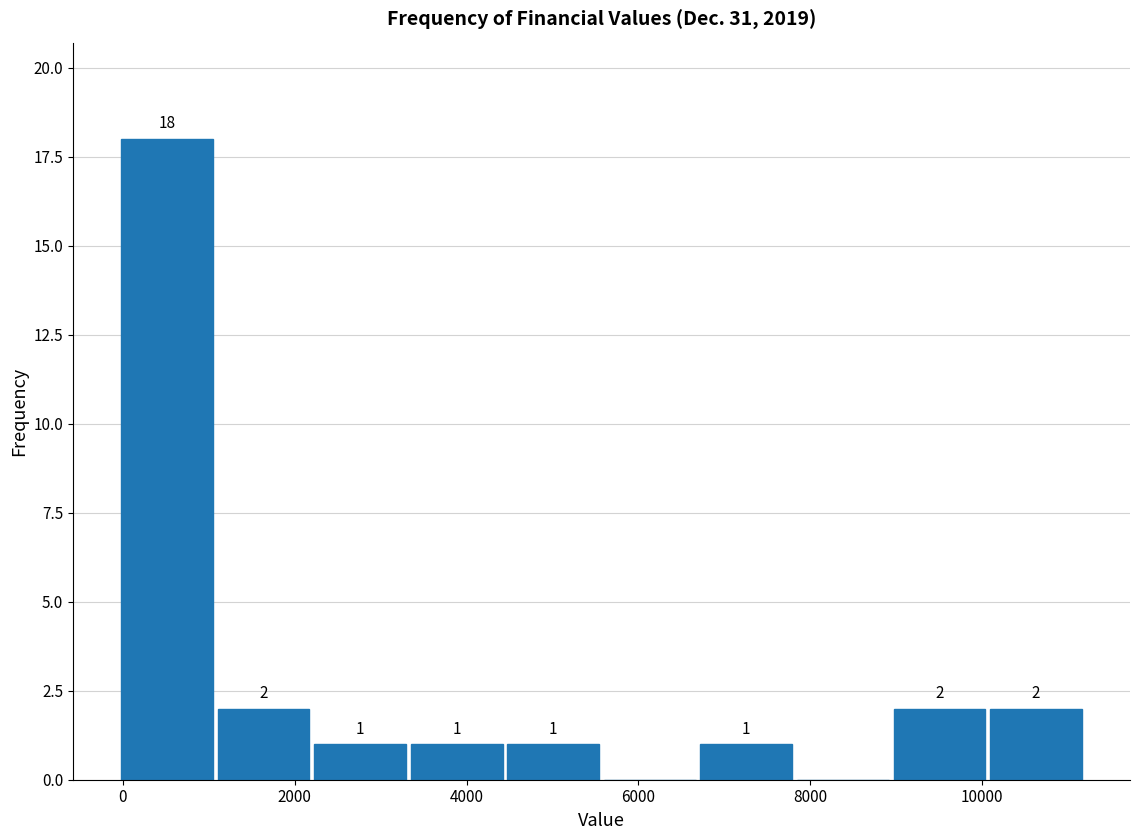

Over which range of the x-axis is the bar tallest?

0 to 1200